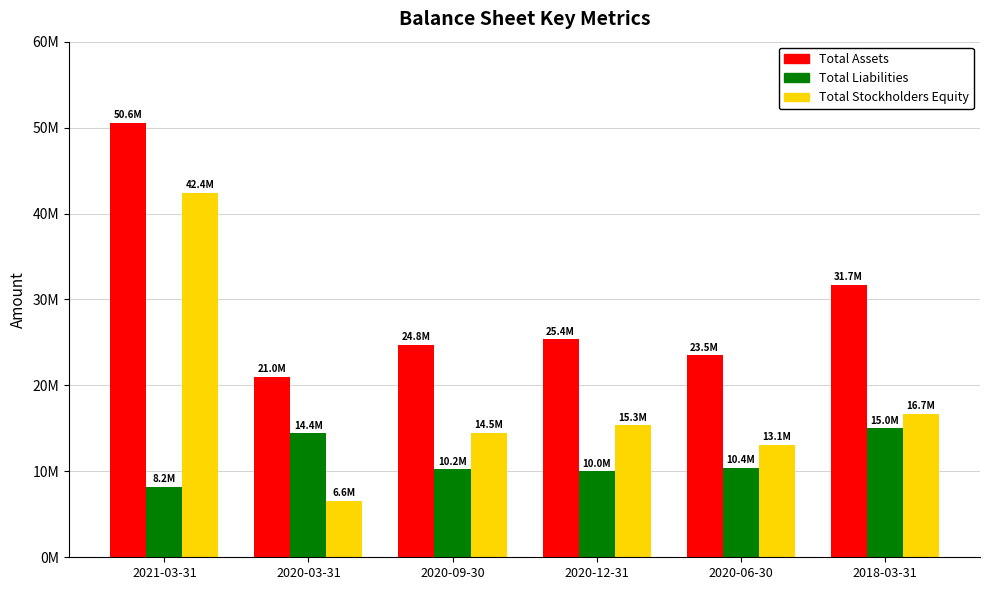

Reading left to right, extract all data points from this chart.

Total Assets: 50576621	20991956	24751684	25352776	23485295	31680648
Total Liabilities: 8185772	14439220	10243383	10010857	10400327	15008386
Total Stockholders Equity: 42390849	6552736	14508301	15341919	13084968	16672262